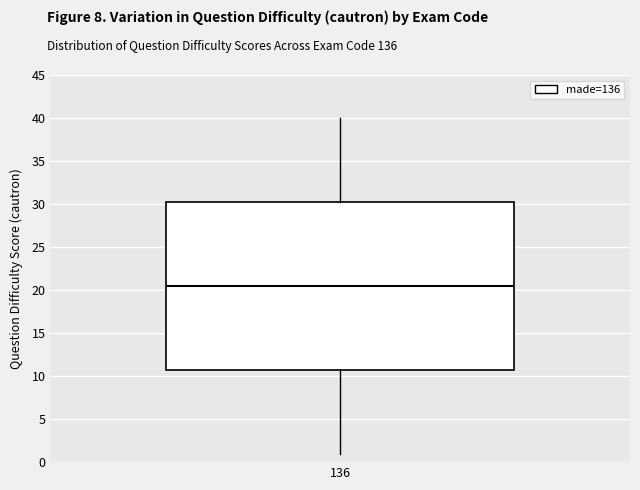

Where does the lower whisker of the box at x = 136 end on the y-axis? The values are not printed on the chart, so give them approximately, as read against the axis.

1.0